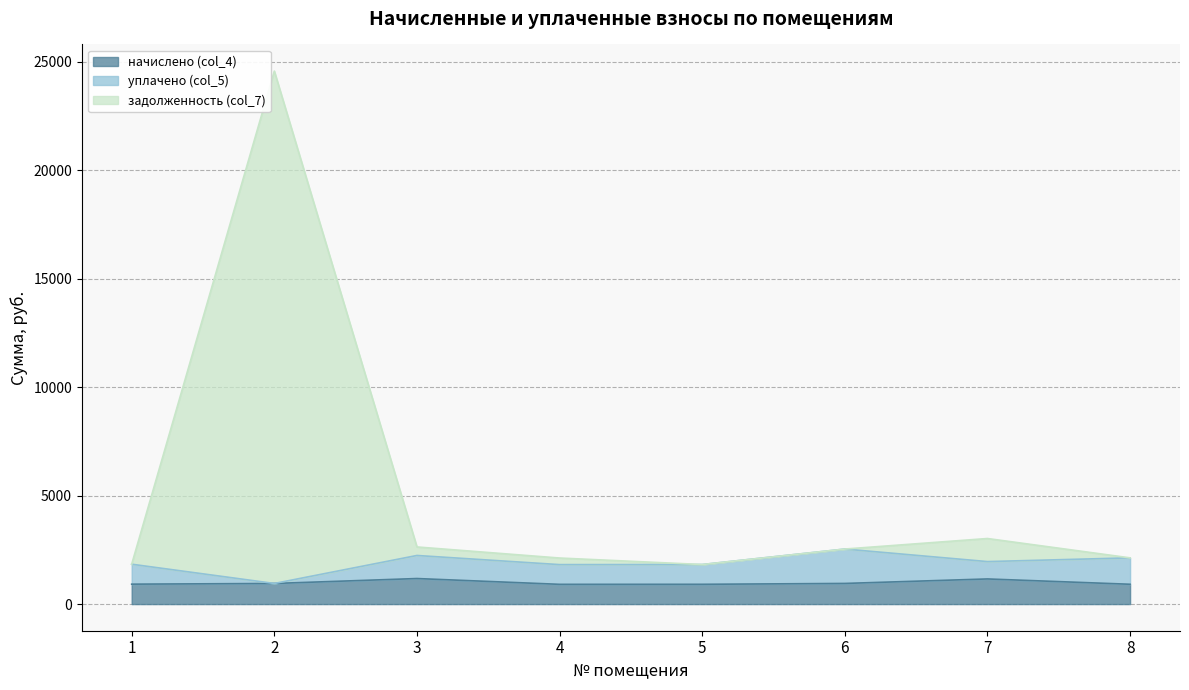

What is the greatest value displayed?

24558.4